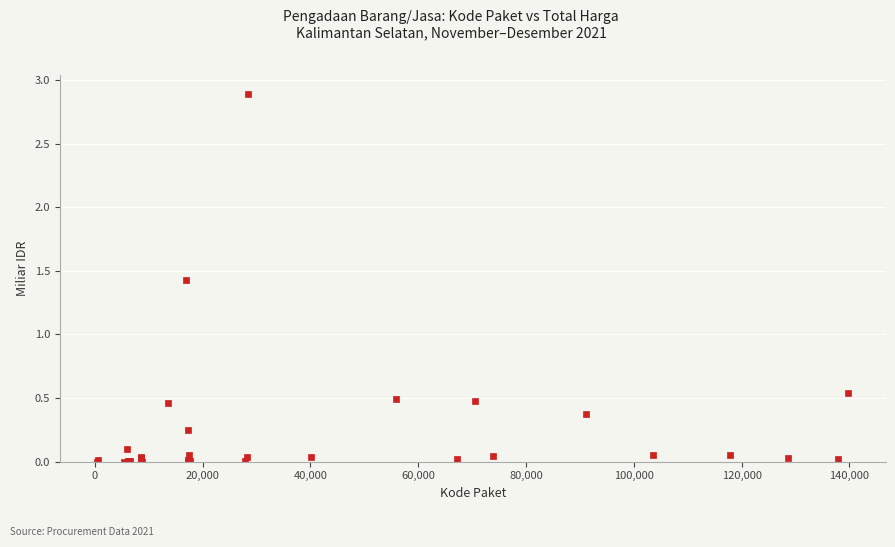

What Y value in the scatter plot is closest to 1?

1.4